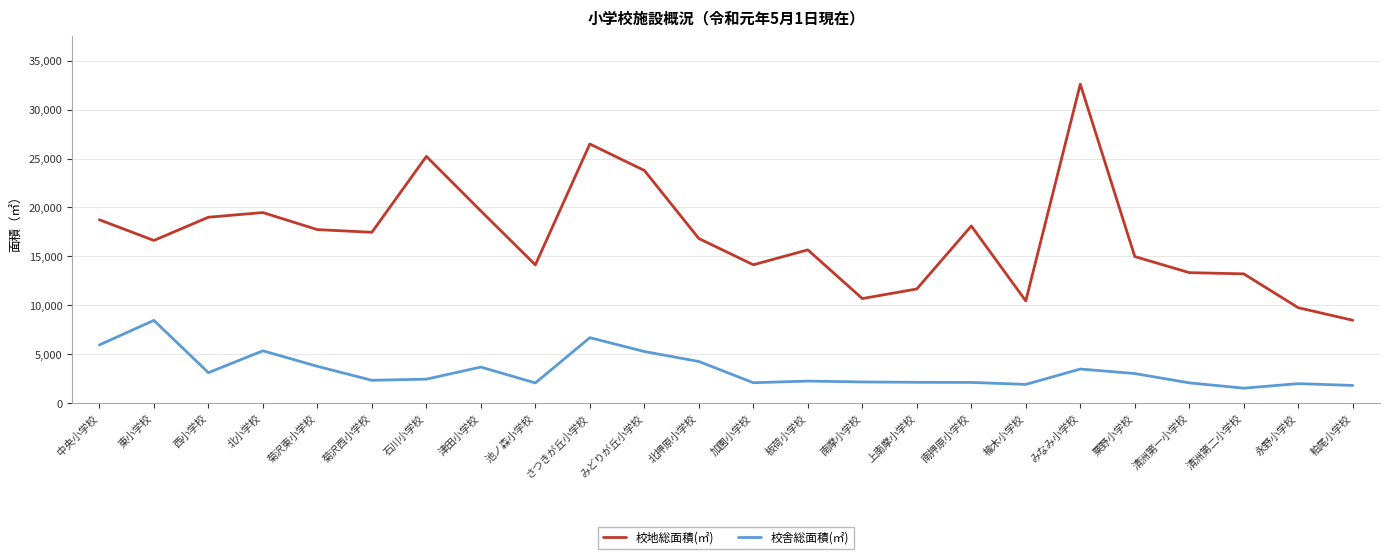

True or false: 校舎総面積(㎡) and 校地総面積(㎡) cross at least once.

False